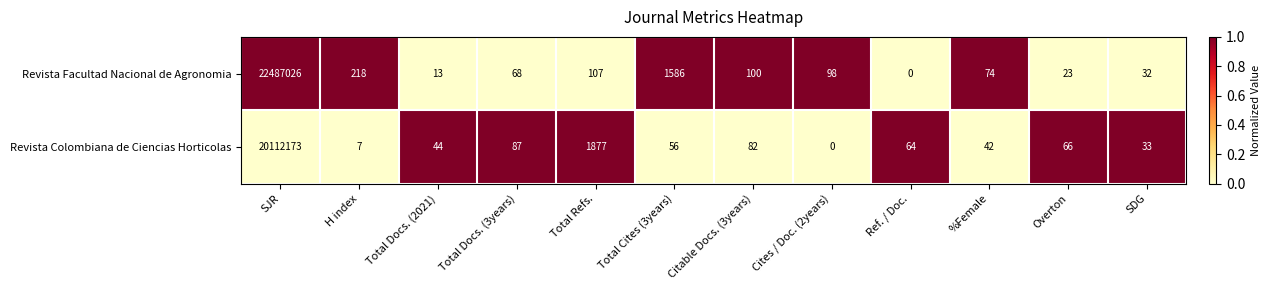

At which category is the sum across all series the highest?

SJR